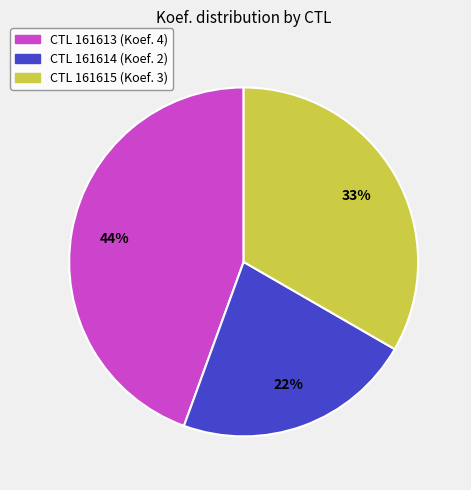

What is the smallest slice in the pie chart?

CTL 161614 (Koef. 2)